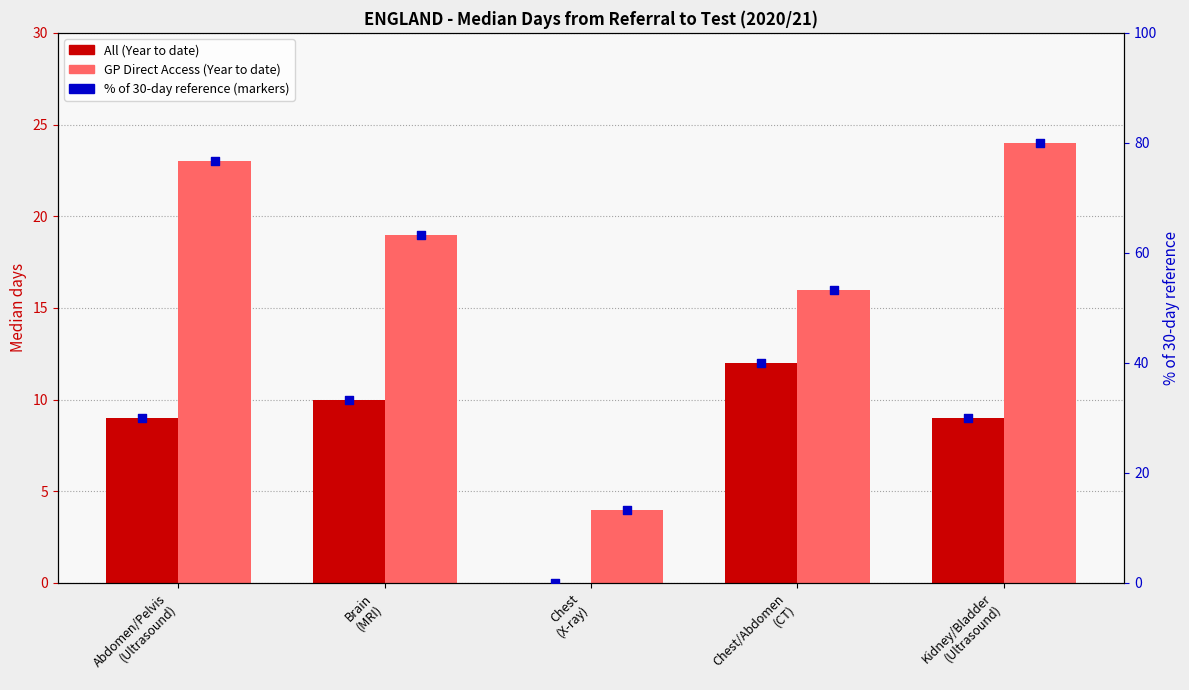

At how many categories does at least one series exceed 12?

4